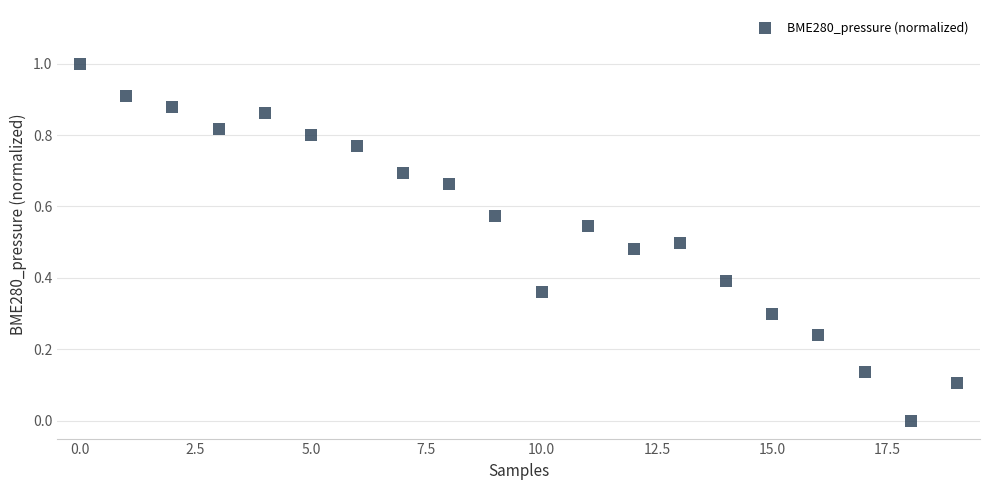

What is the range of Y values (max minus min)?

1.0